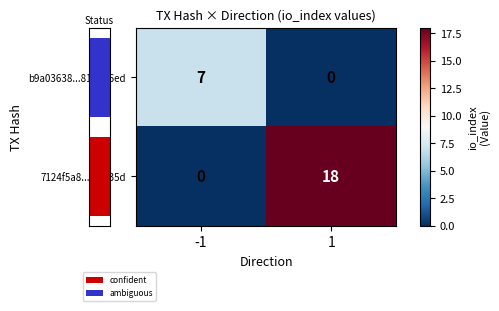

What is the difference between the 7124f5a8...03fc35d values at -1 and 1?

18